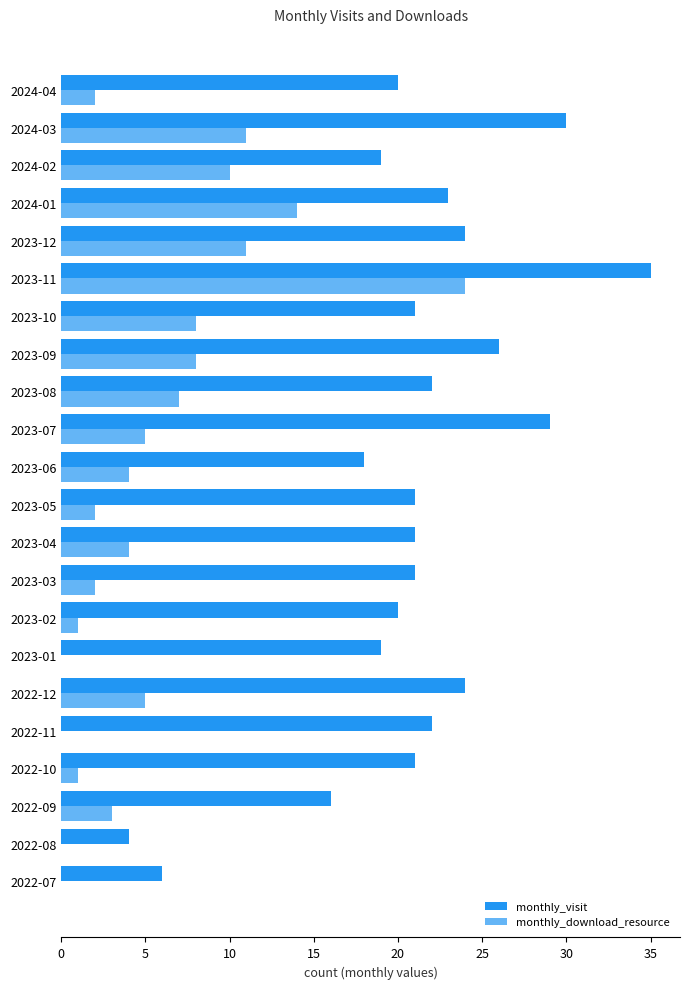

What is the sum of all monthly_visit values?

462